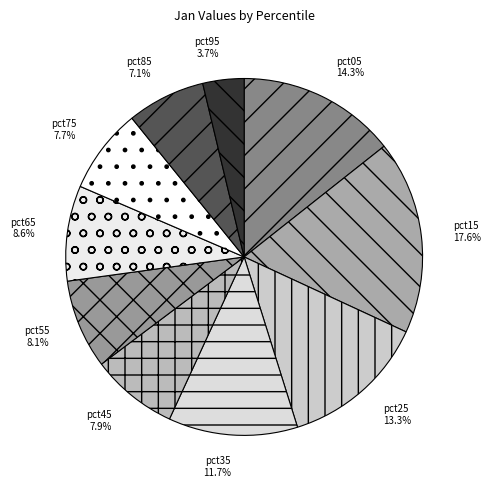

To the nearest percent, what is the combined percentage of pct25 and pct45?

21%